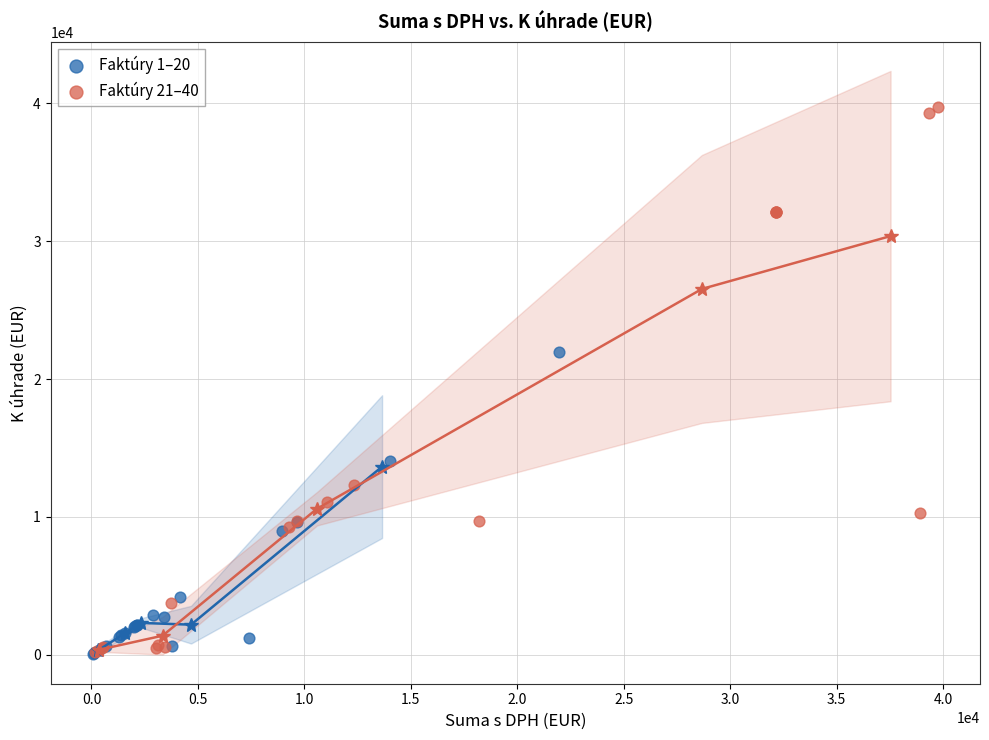

Which series reaches the maximum Y coordinate?

Faktúry 21–40